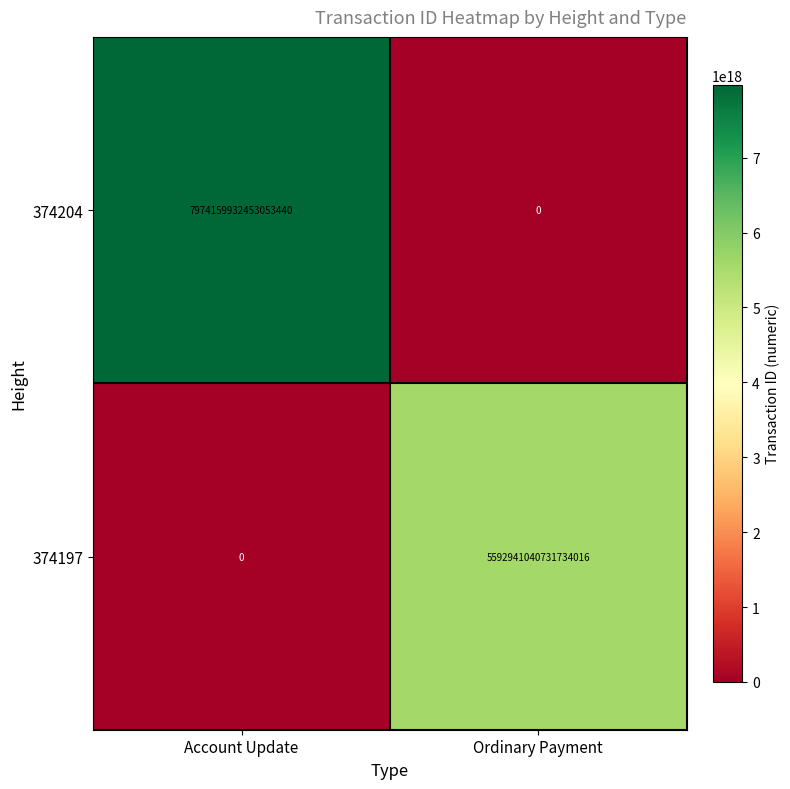

Which series changed the most between Account Update and Ordinary Payment?

374204